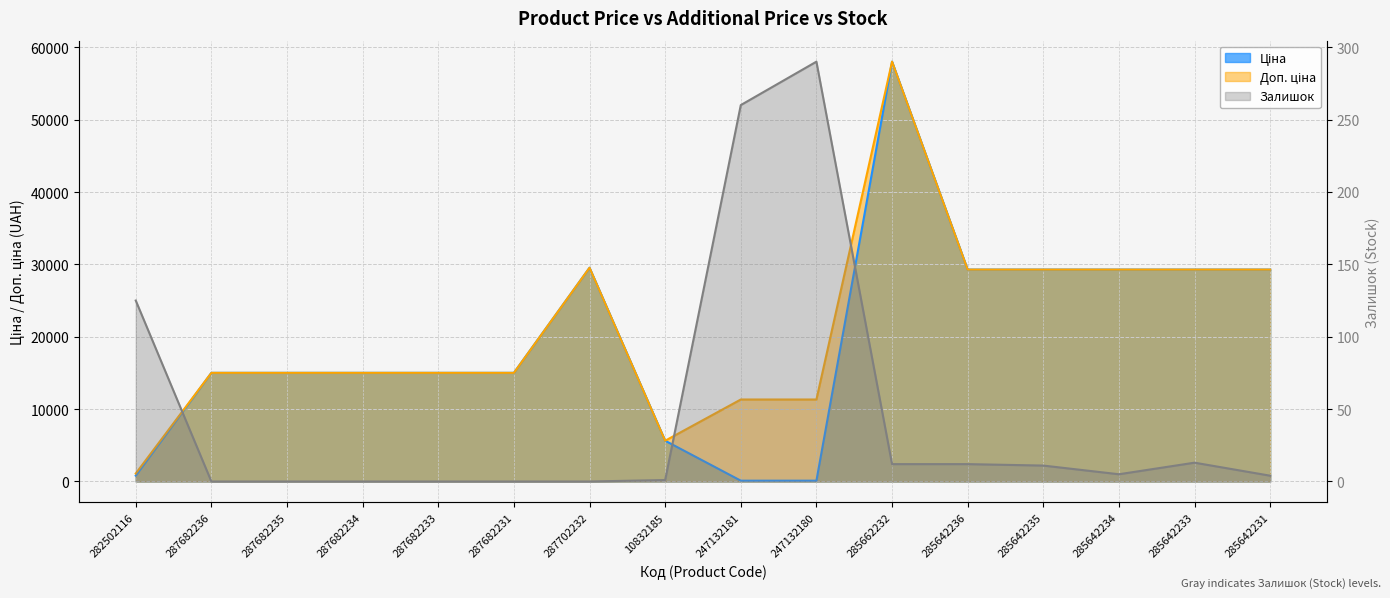

Between which two adjacent categories do Залишок and Ціна first intersect?

10832185 and 247132181